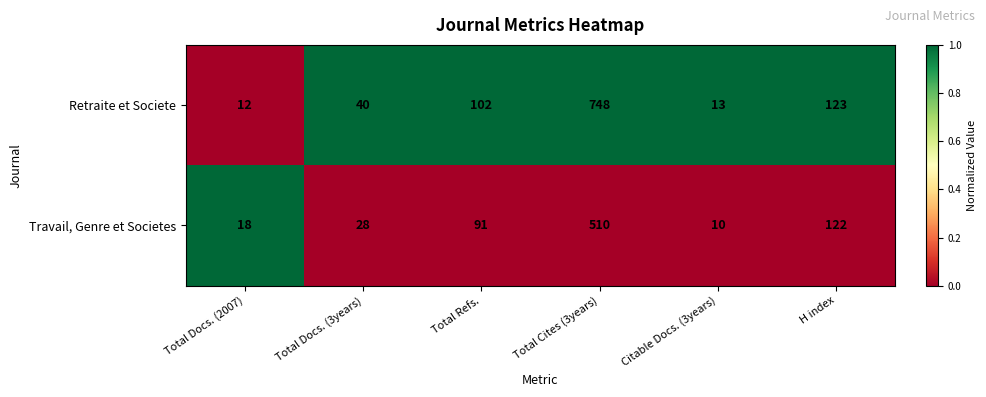

Is it true that Travail, Genre et Societes equals 18 at Total Docs. (2007)?

True